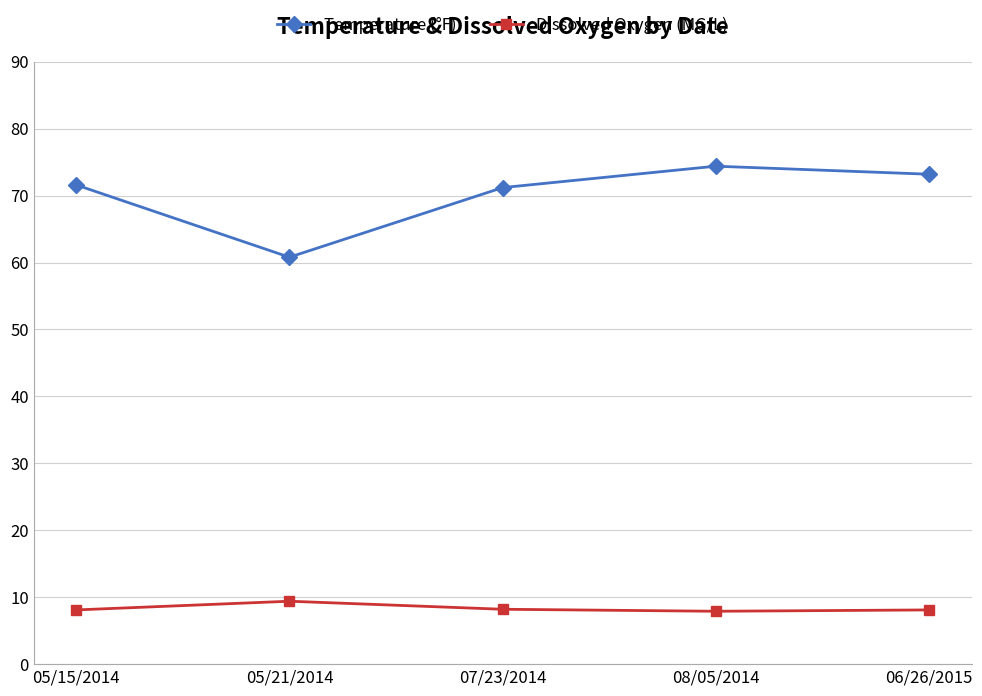

Which series changed the most between 05/15/2014 and 05/21/2014?

Temperature (°F)